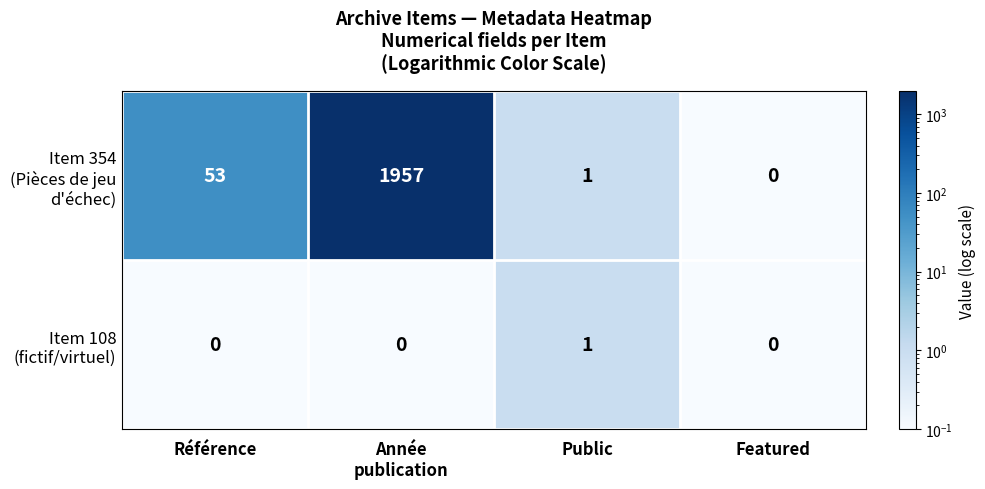

What is the maximum value shown in the chart?

1957